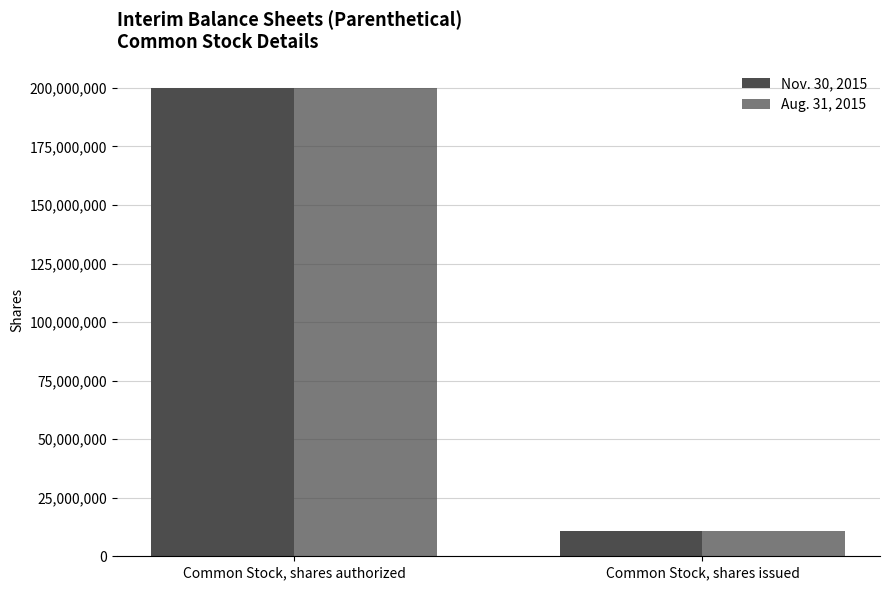

How many bars are there in each group?

2